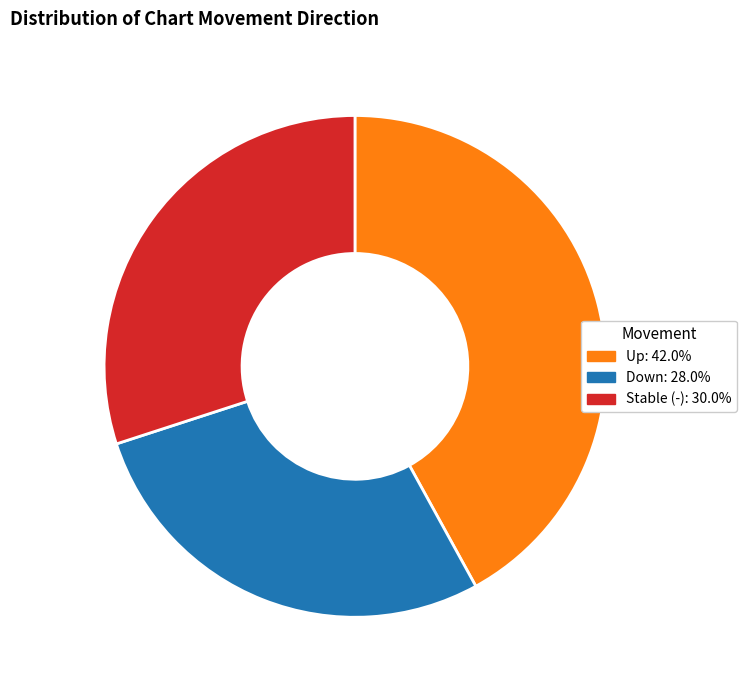

Is there any slice that represents more than half of the pie?

No